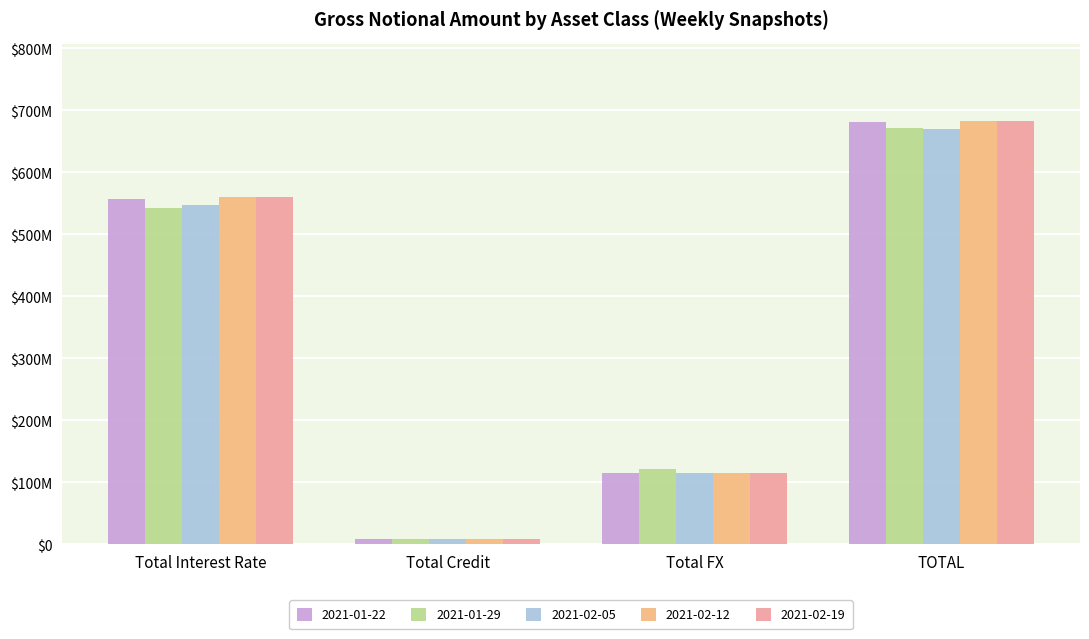

What are all the series names shown in the legend?

2021-01-22, 2021-01-29, 2021-02-05, 2021-02-12, 2021-02-19